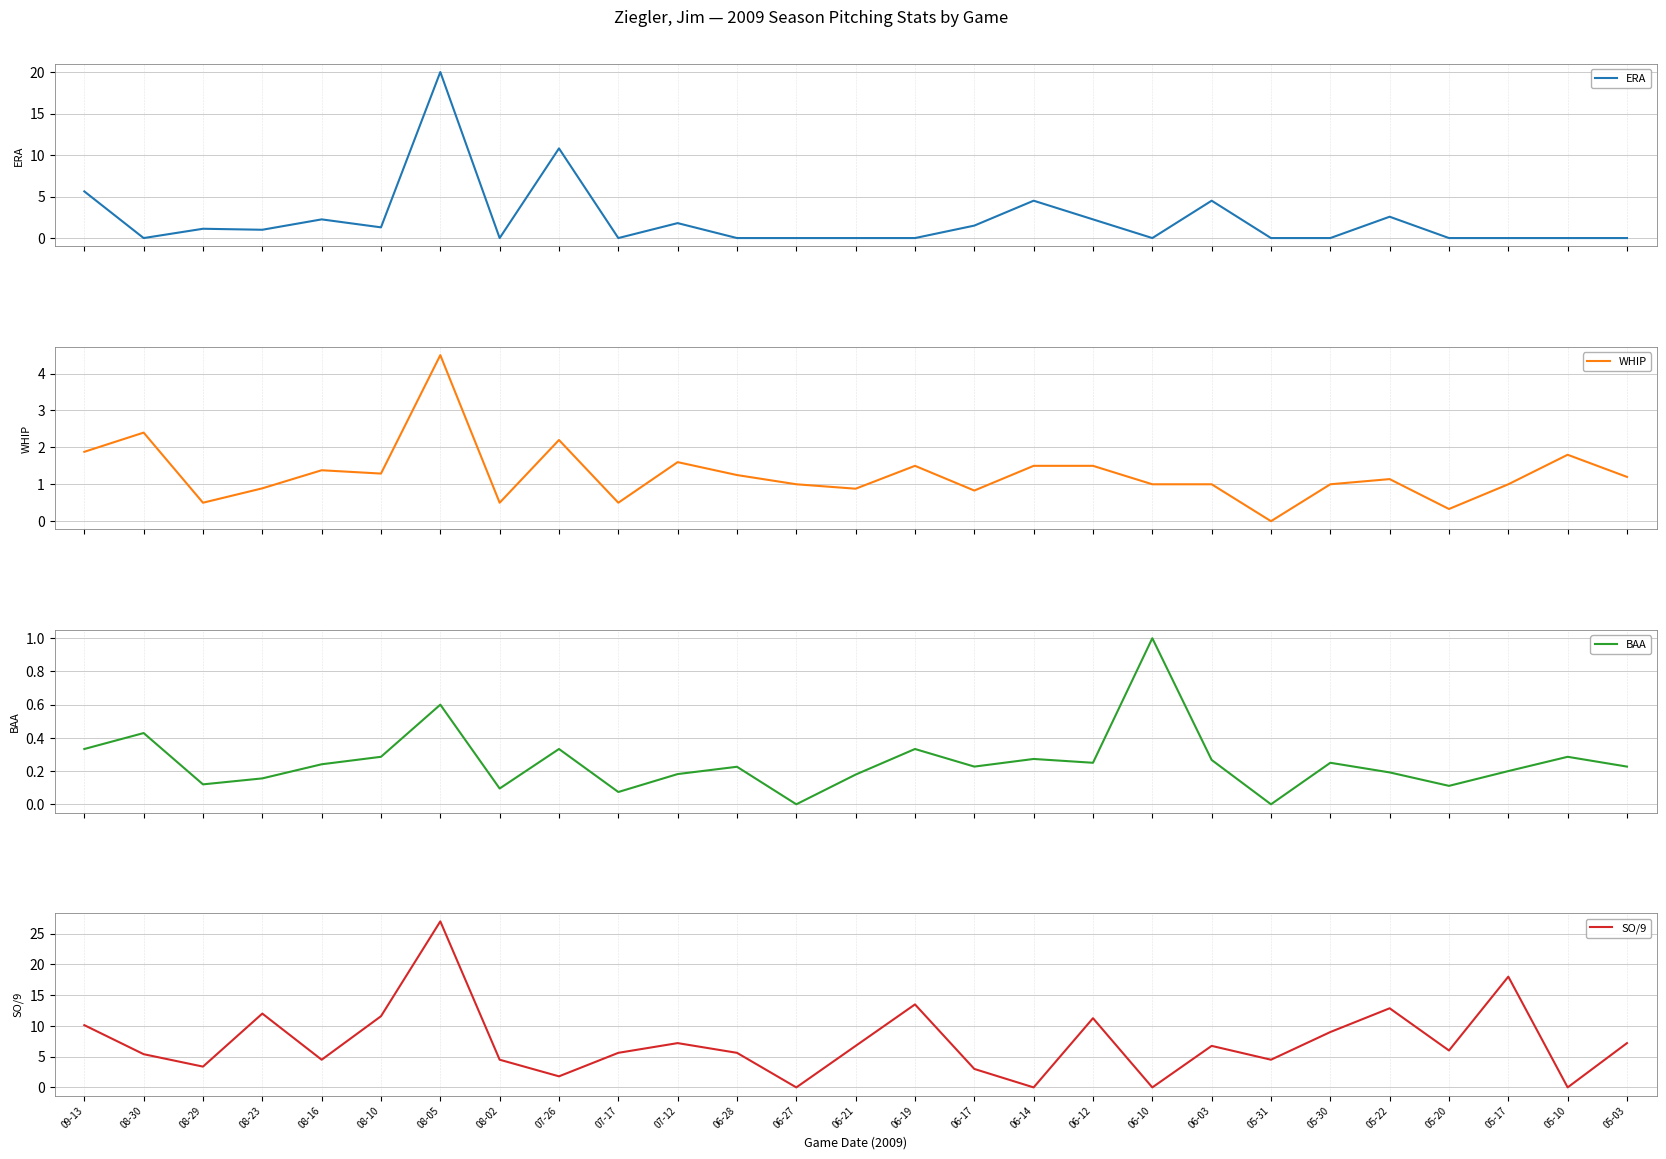

What position from the right is 08-10?

22